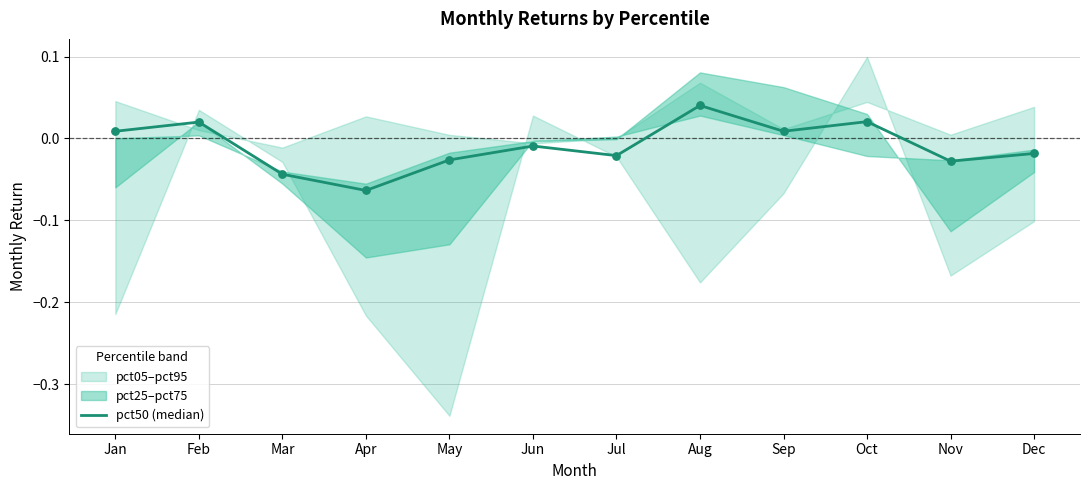

Between Sep and Mar, which is larger?

Sep